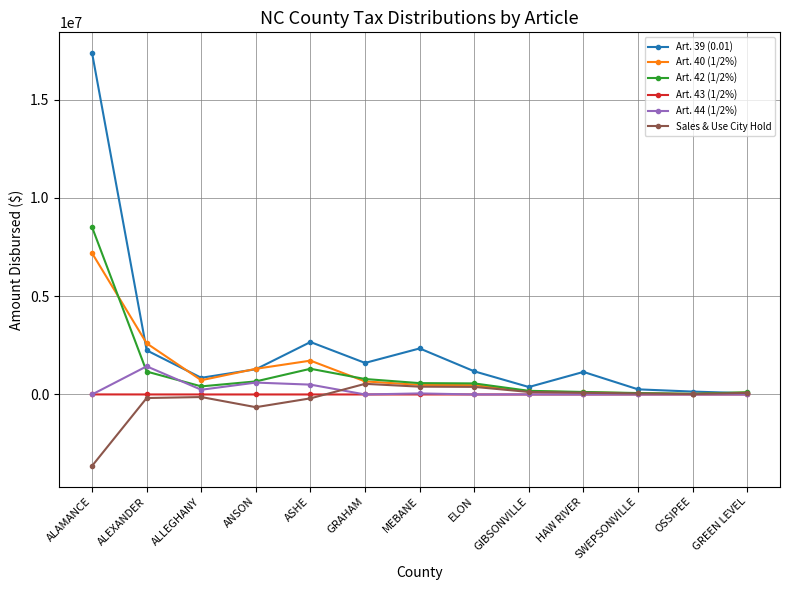

Which series has the largest total across all categories?

Art. 39 (0.01)